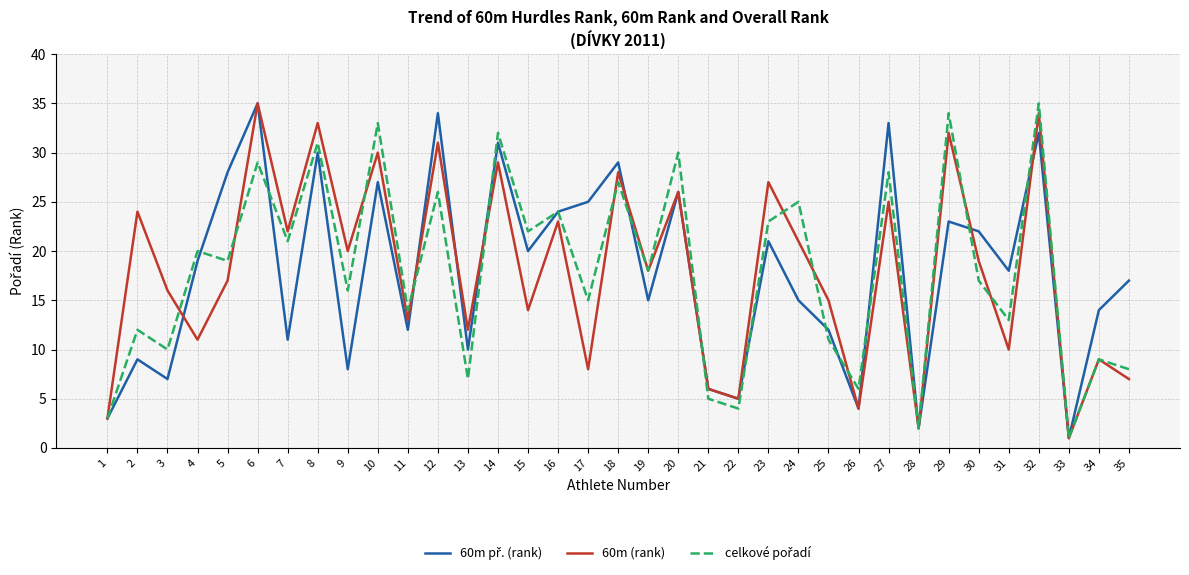

List the labels in order of 60m (rank) value, smallest first.

33, 28, 1, 26, 22, 21, 35, 17, 34, 31, 4, 13, 11, 15, 25, 3, 5, 19, 30, 9, 24, 7, 16, 2, 27, 20, 23, 18, 14, 10, 12, 29, 8, 32, 6